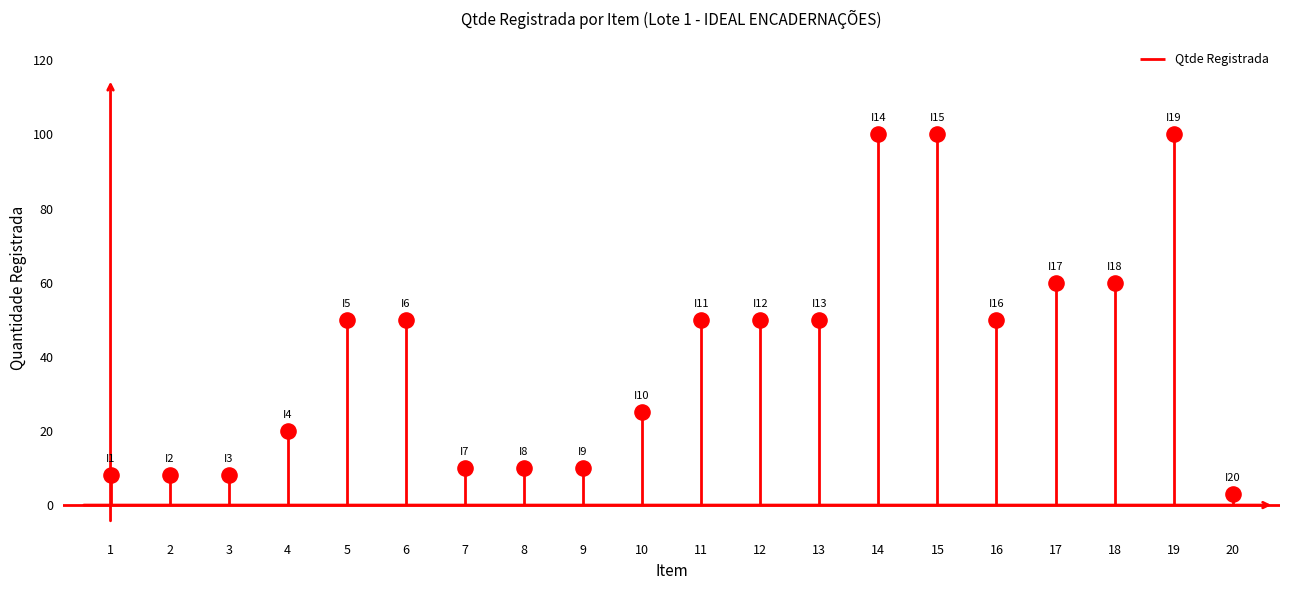

What is the range of Y values (max minus min)?

97